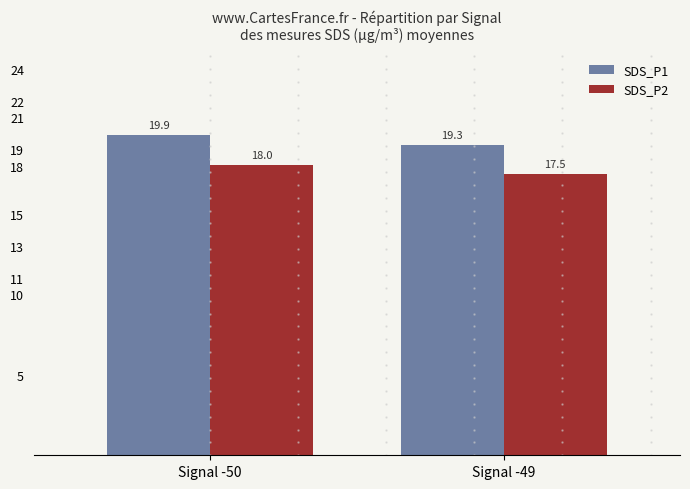

Rank the categories by SDS_P2 value from highest to lowest.

Signal -50, Signal -49